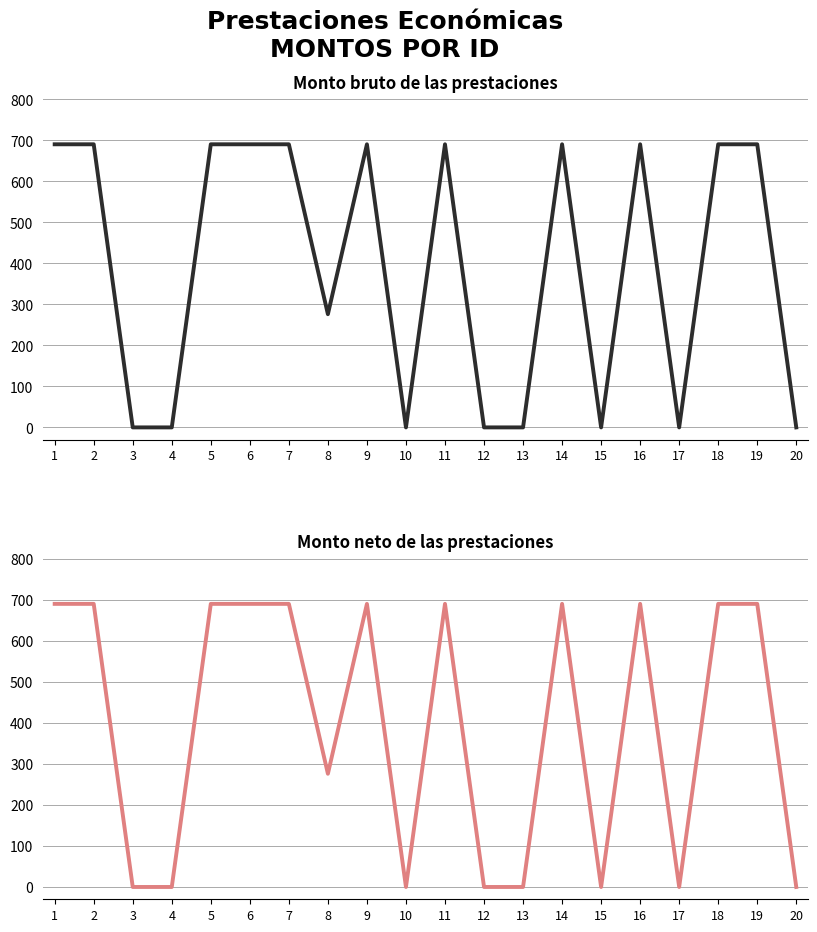

In Monto bruto de las prestaciones, how many points are lower than both neighbors (excluding endpoints)?

4